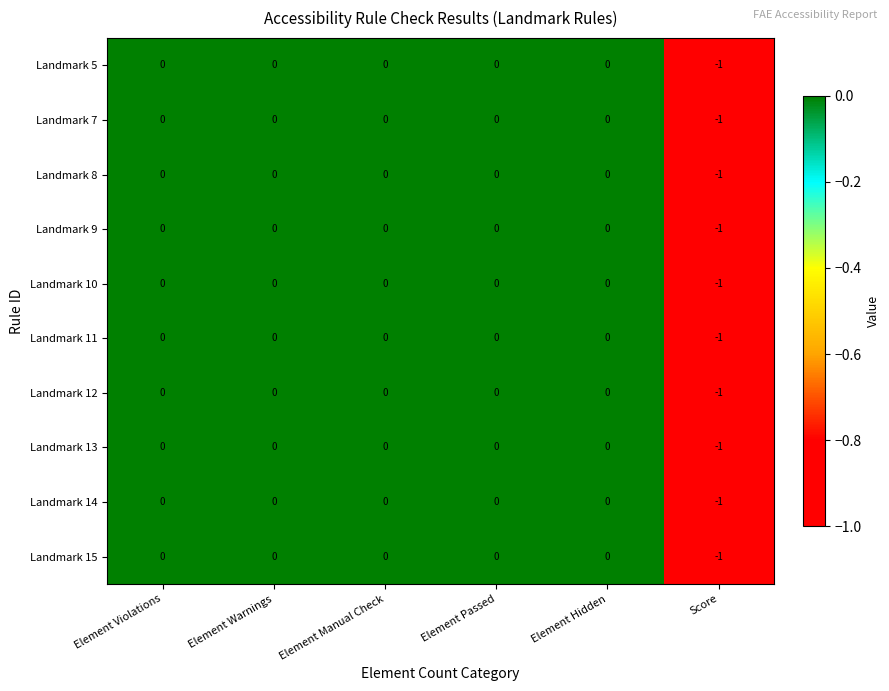

The Landmark 8 series shows 0 at Element Passed. True or false?

True